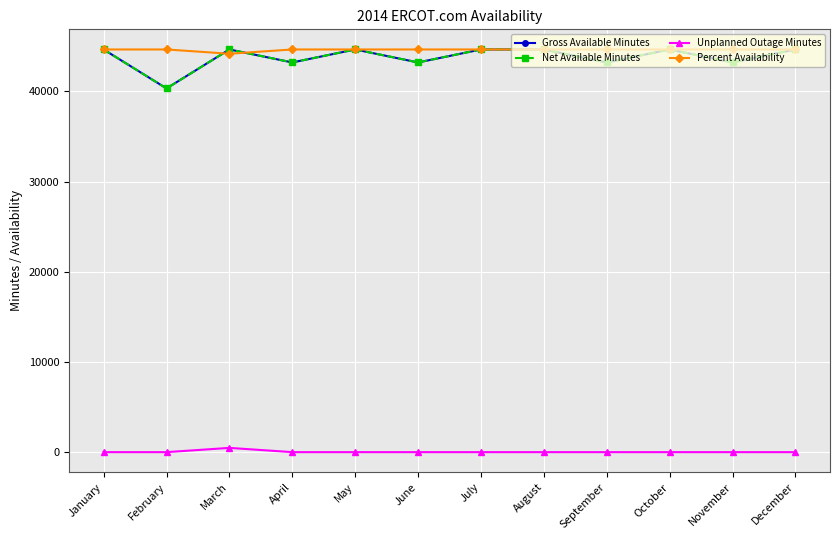

True or false: Unplanned Outage Minutes has more than 1 points higher than both neighbors.

False